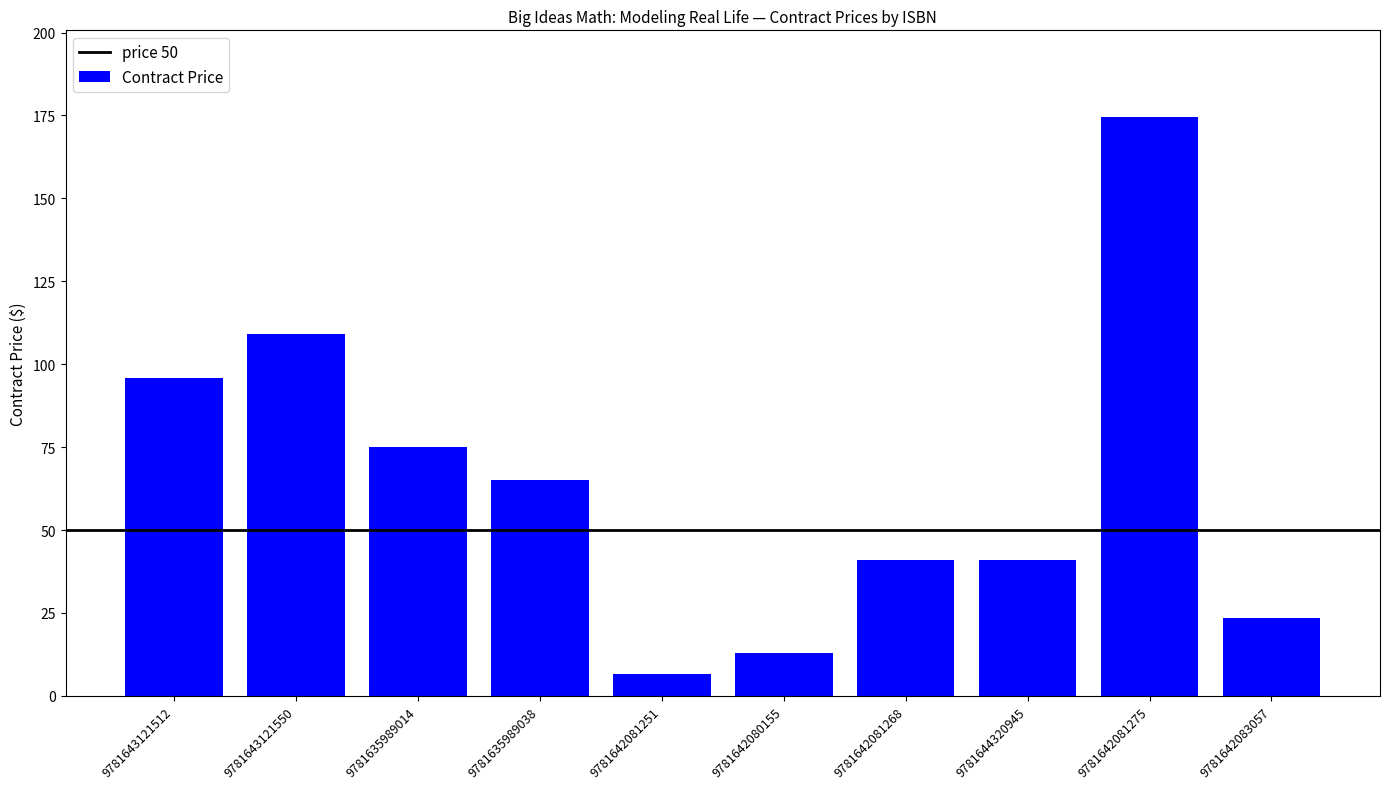

What is the sum of all values?

644.5